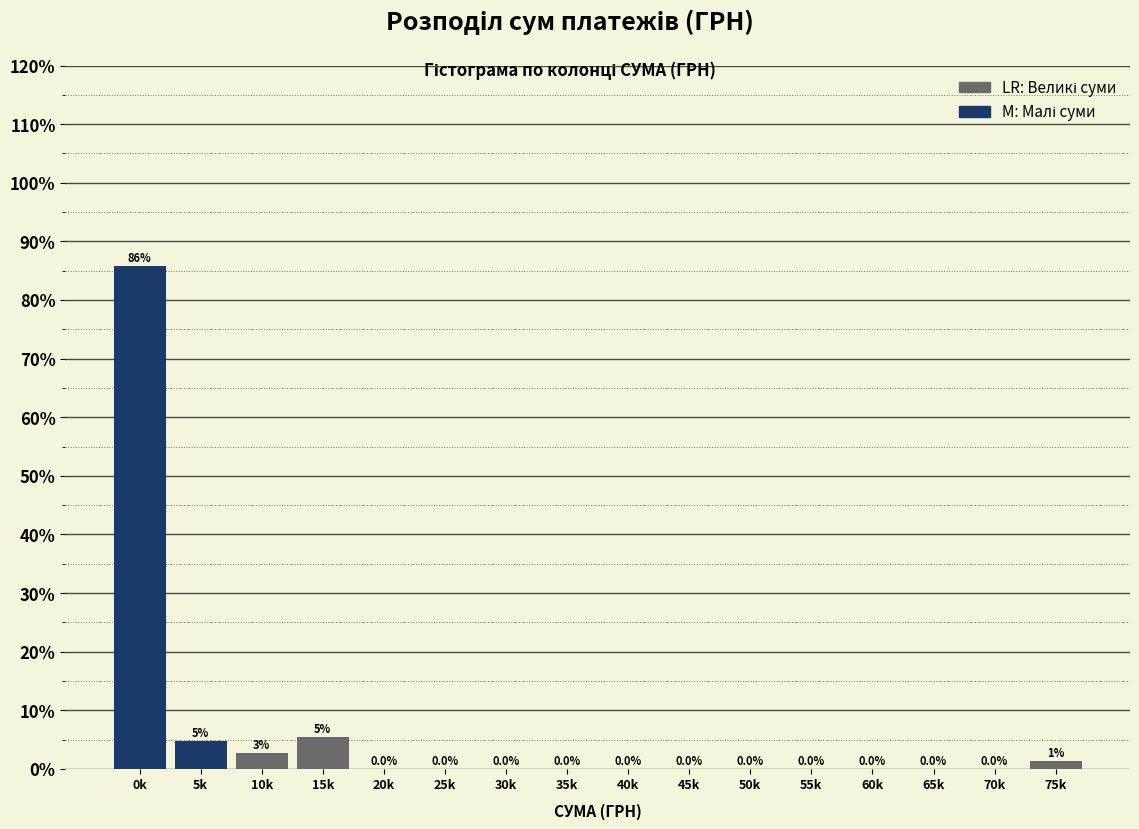

True or false: the data shows 0.0 at 70k.

True